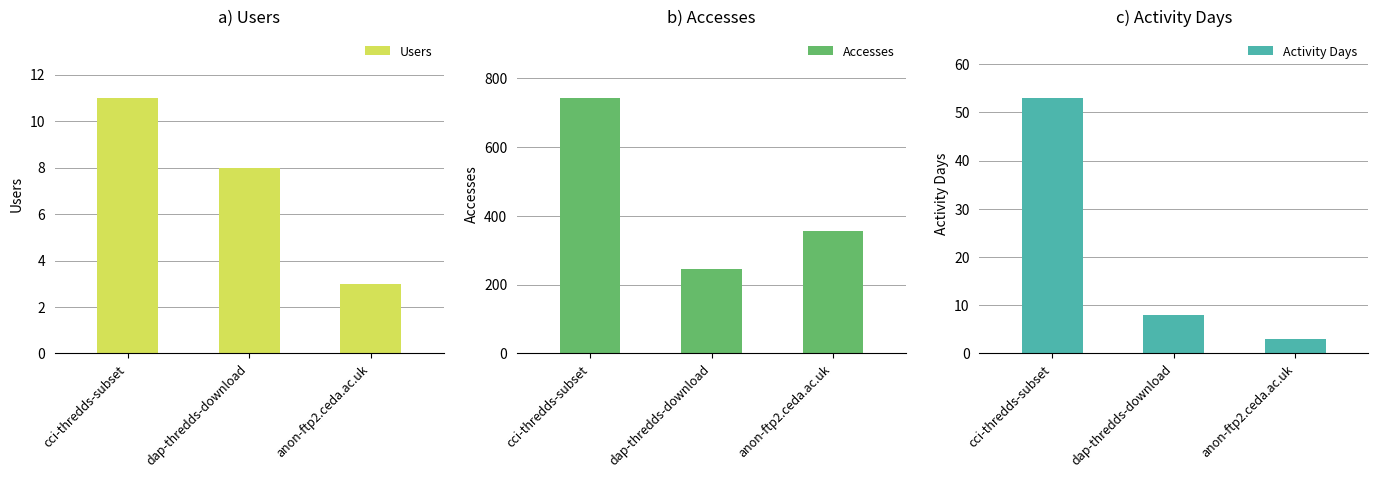

Which category has the lowest value across all series?

anon-ftp2.ceda.ac.uk